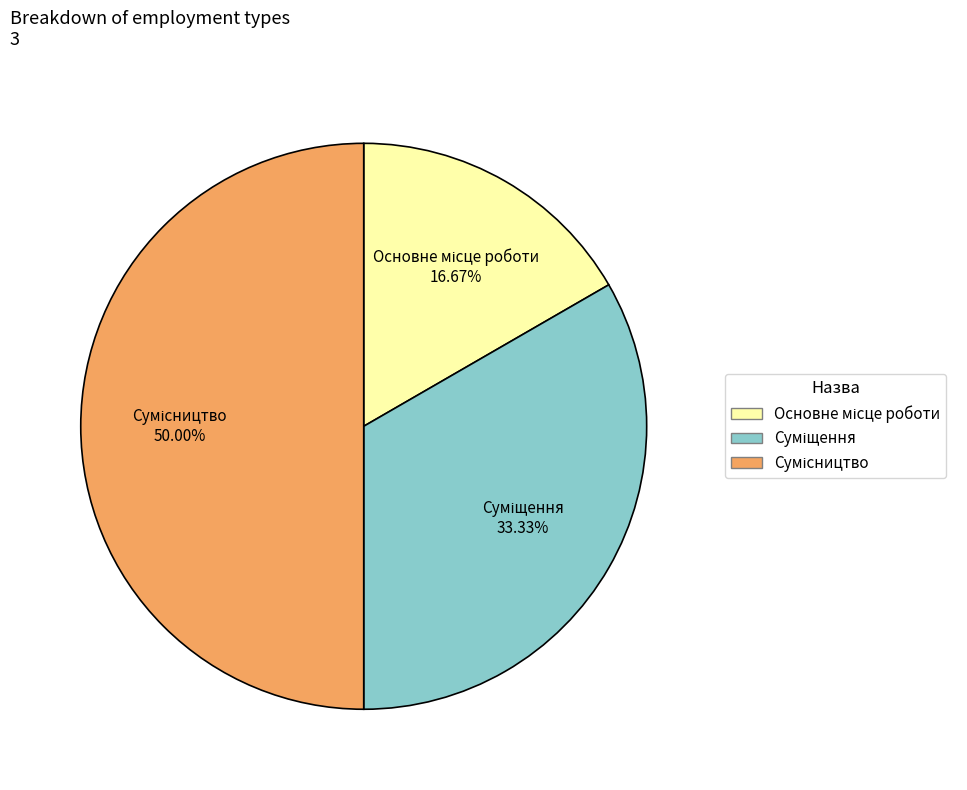

To the nearest percent, what is the difference between the Основне місце роботи and Суміщення slice percentages?

17%